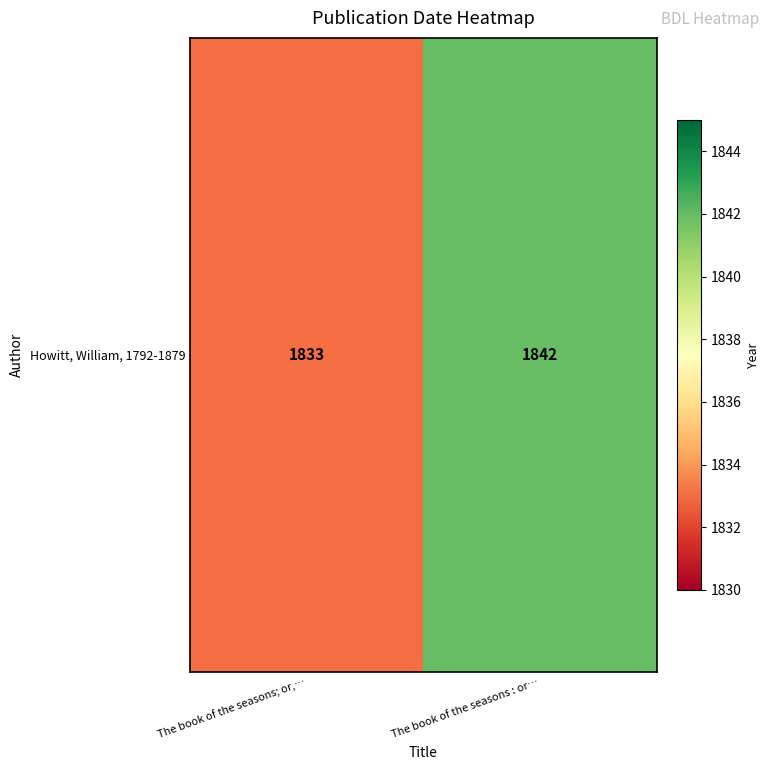

What is the change in value from The book of the seasons; or,… to The book of the seasons : or…?

+9